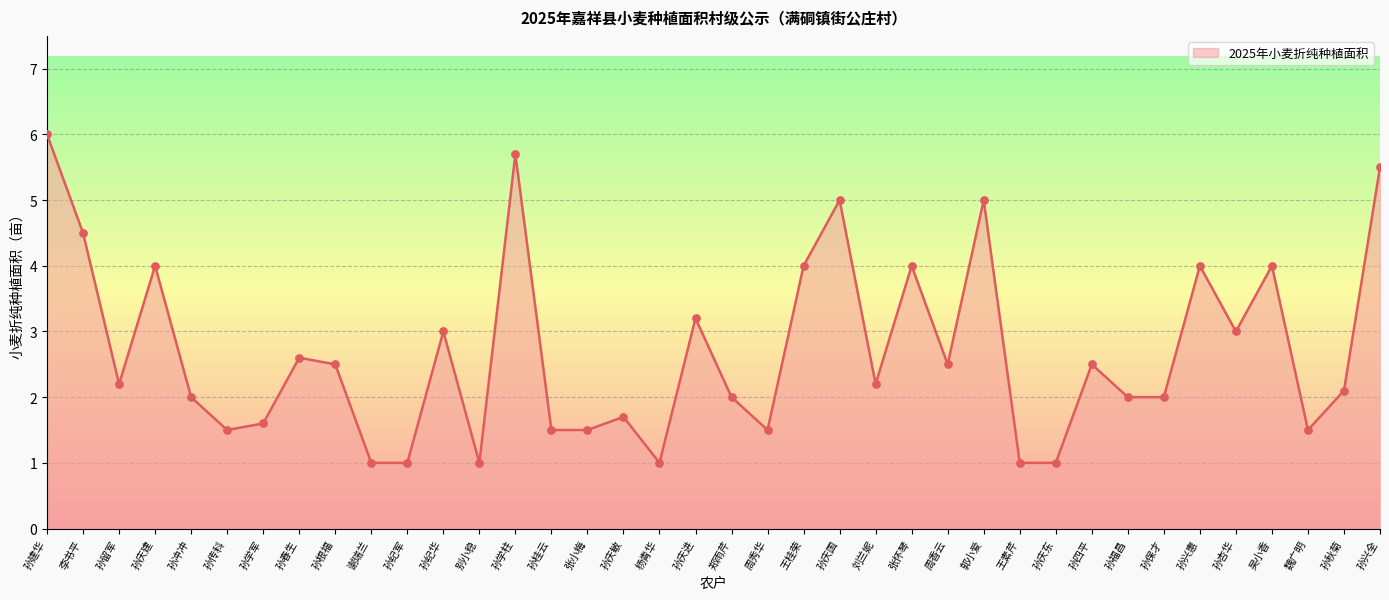

Between 孙学柱 and 周秀华, which is larger?

孙学柱